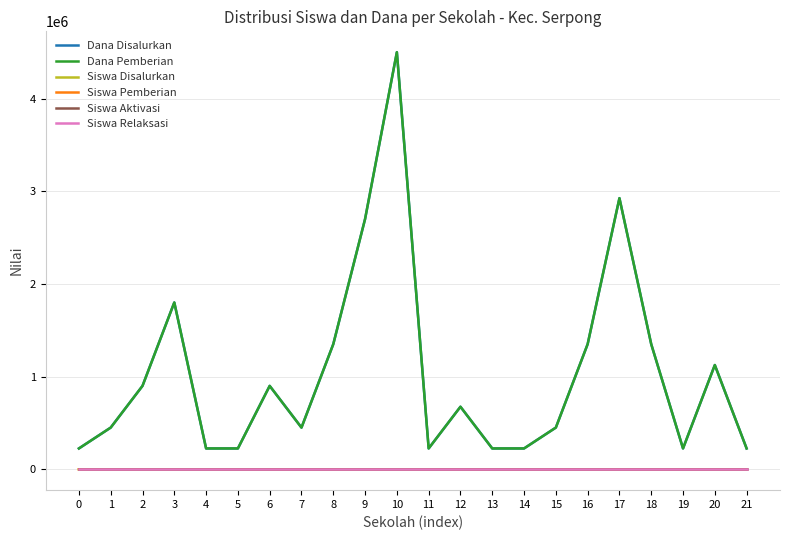

True or false: Siswa Relaksasi and Siswa Aktivasi cross at least once.

False